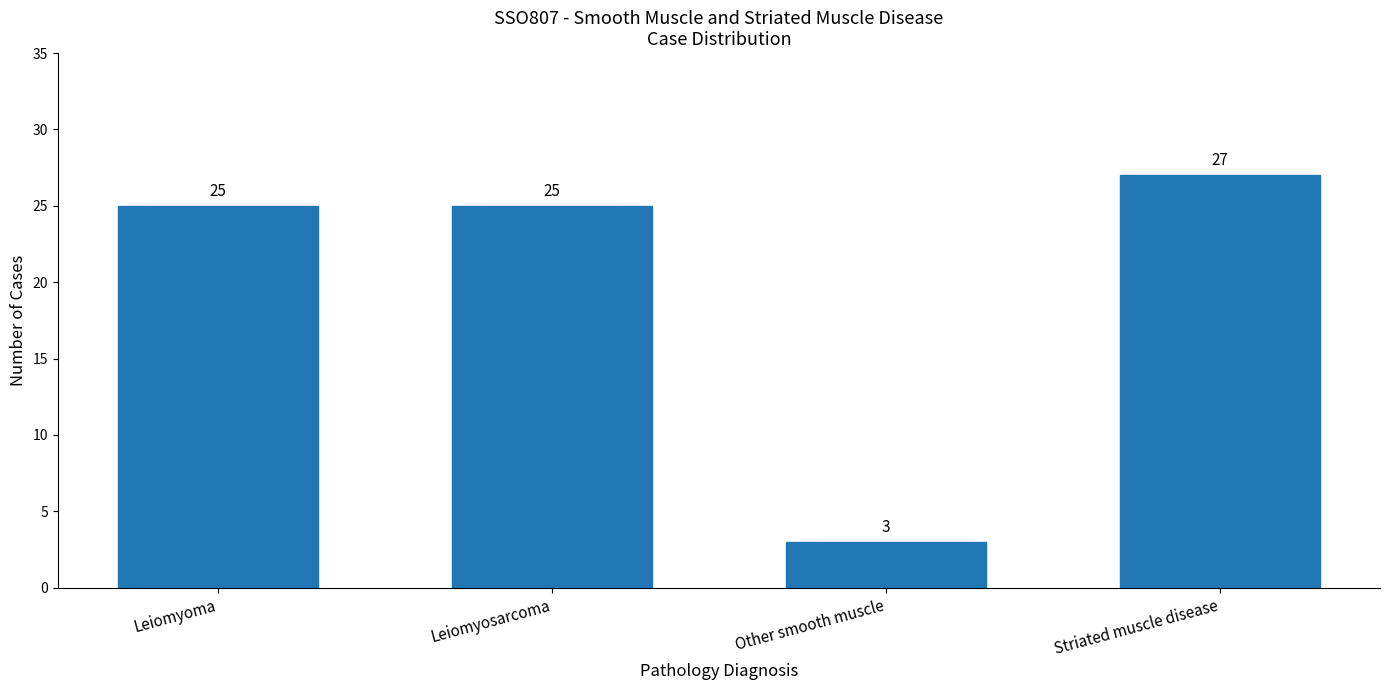

Reading right to left, list all the values displayed in this chart.

Striated muscle disease=27	Other smooth muscle=3	Leiomyosarcoma=25	Leiomyoma=25